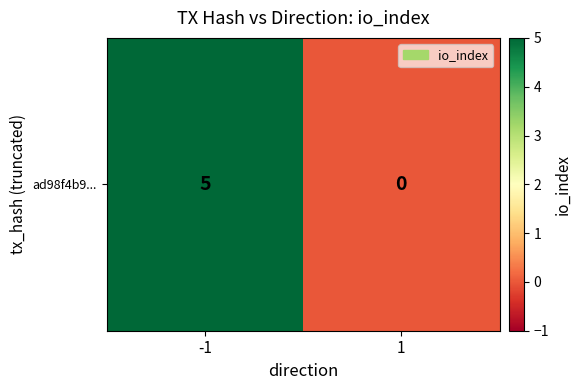

Between 1 and -1, which is larger?

-1